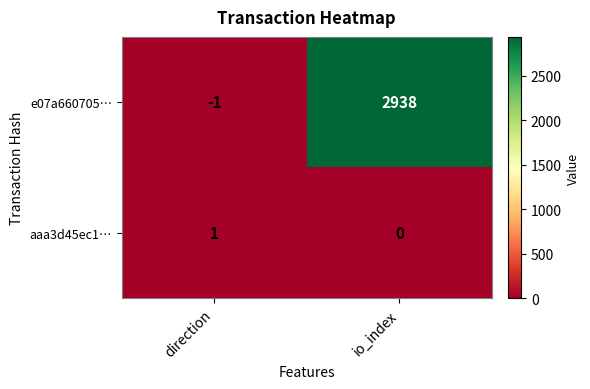

At which label is e07a660705… closest to 1468?

direction